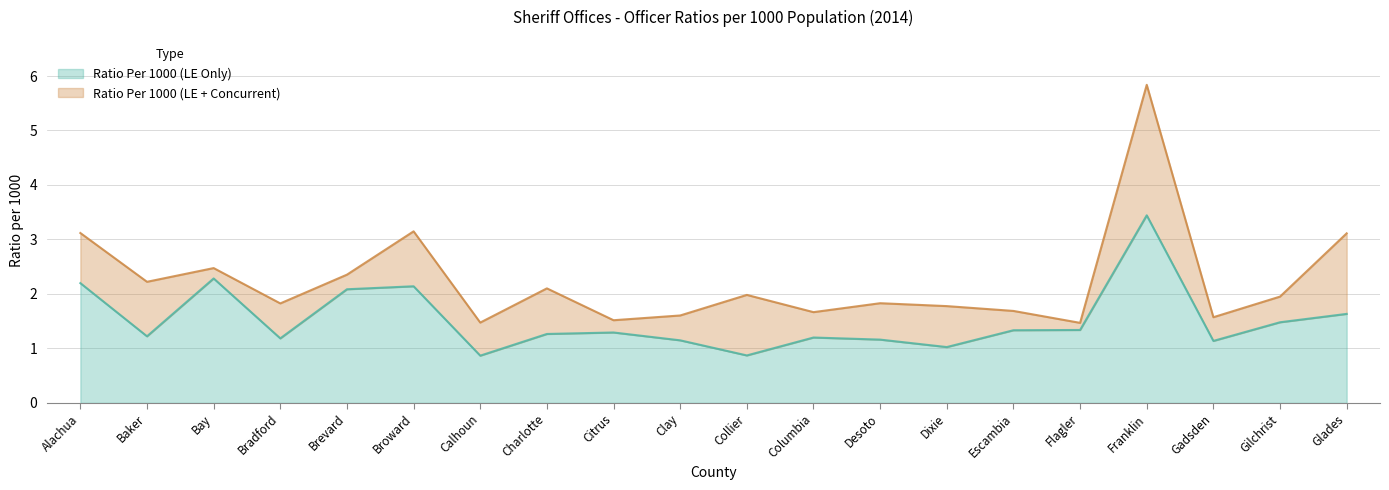

Where is the first local minimum for Ratio Per 1000 (LE Only)?

Baker